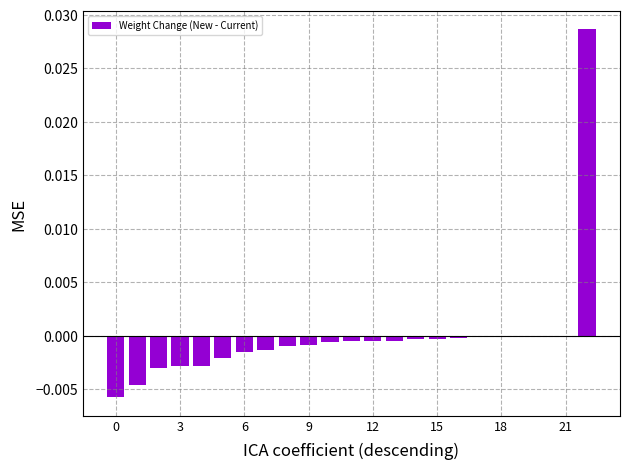

Count the number of categories in the chart.

23